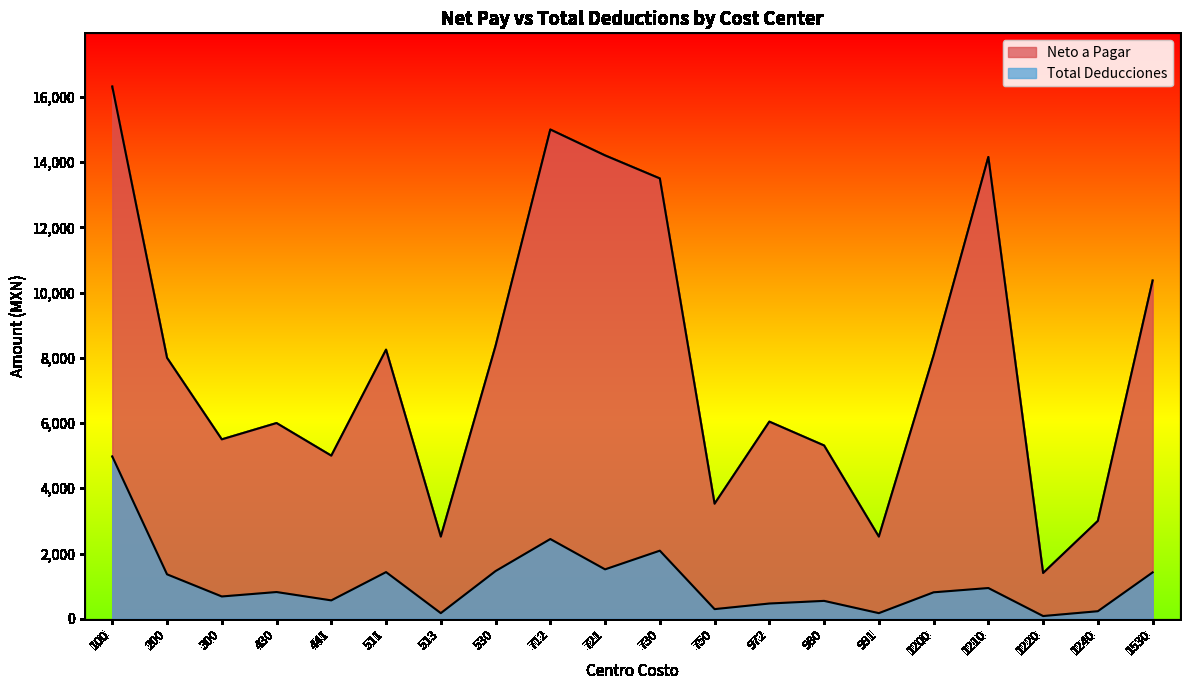

What is the value of the Neto a Pagar point at the 20th from the left?

10370.1